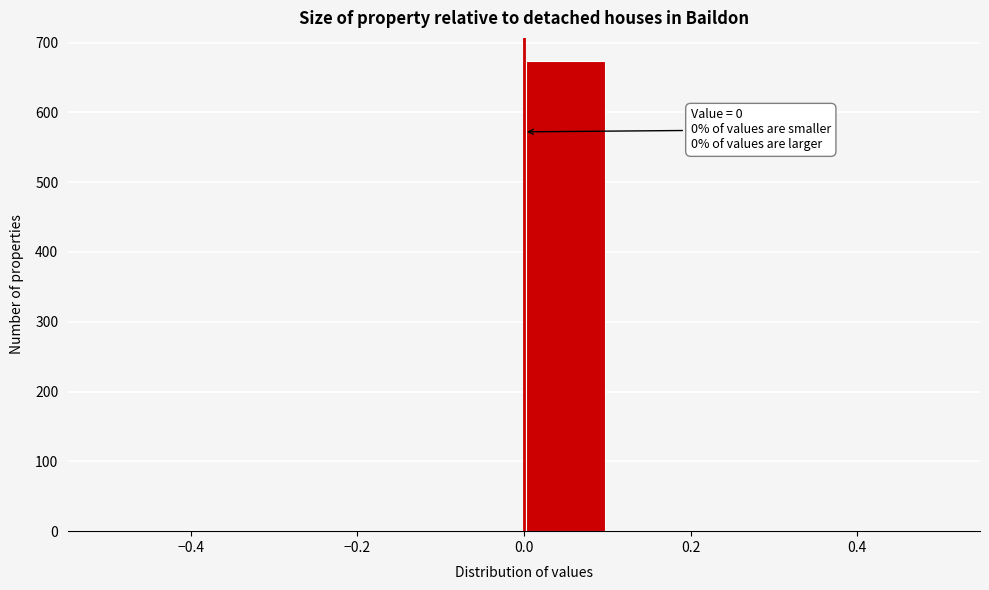

Over which range of the x-axis is the bar tallest?

0.0 to 0.1